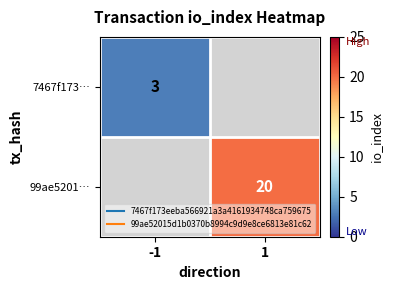

Between -1 and 1, which is larger?

1